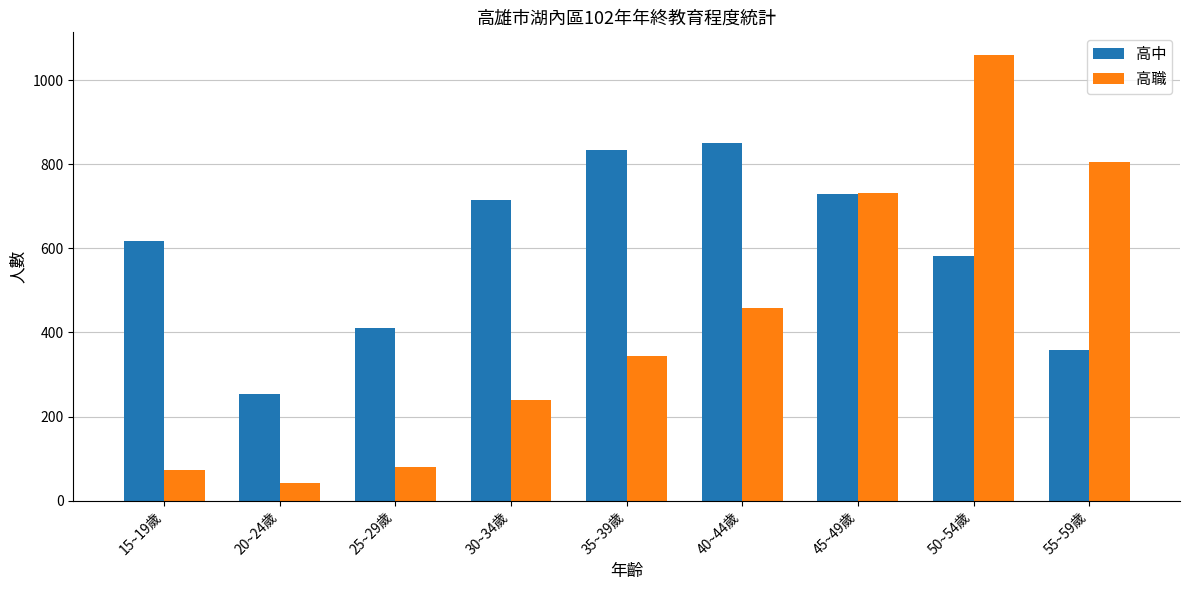

What value does the 高職 series have at 45~49歲?

732